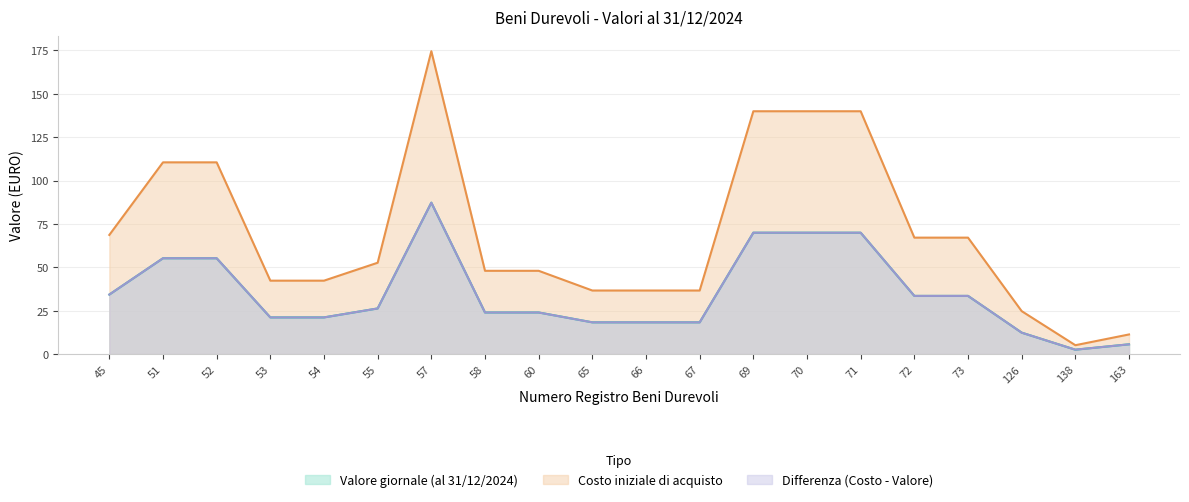

Where is Valore giornale (al 31/12/2024) nearest to the value 44?

45